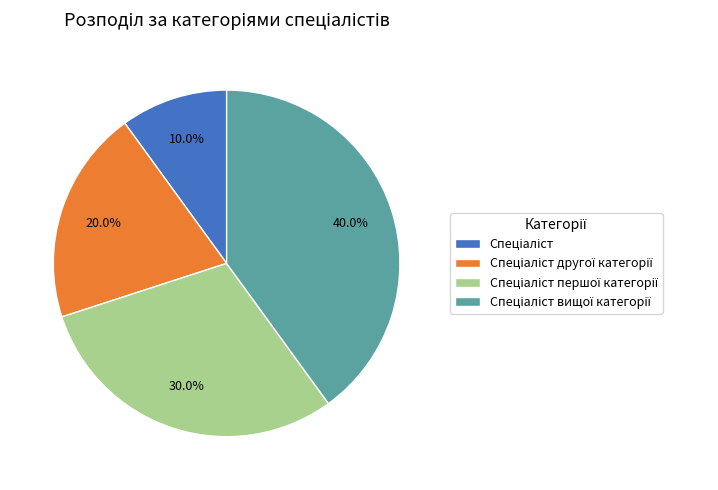

Is there any slice that represents more than half of the pie?

No